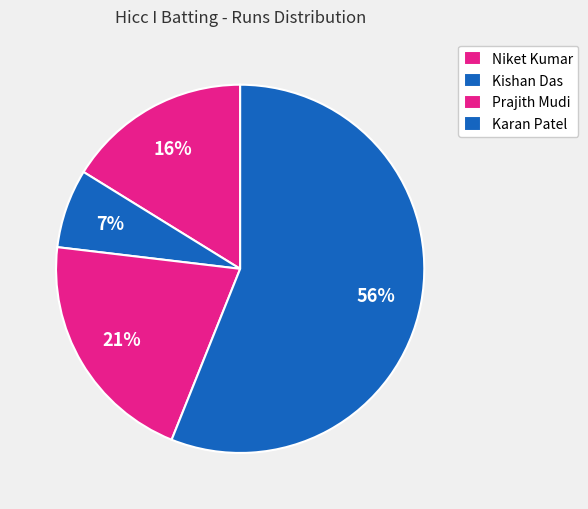

To the nearest percent, what portion does Kishan Das represent?

7%